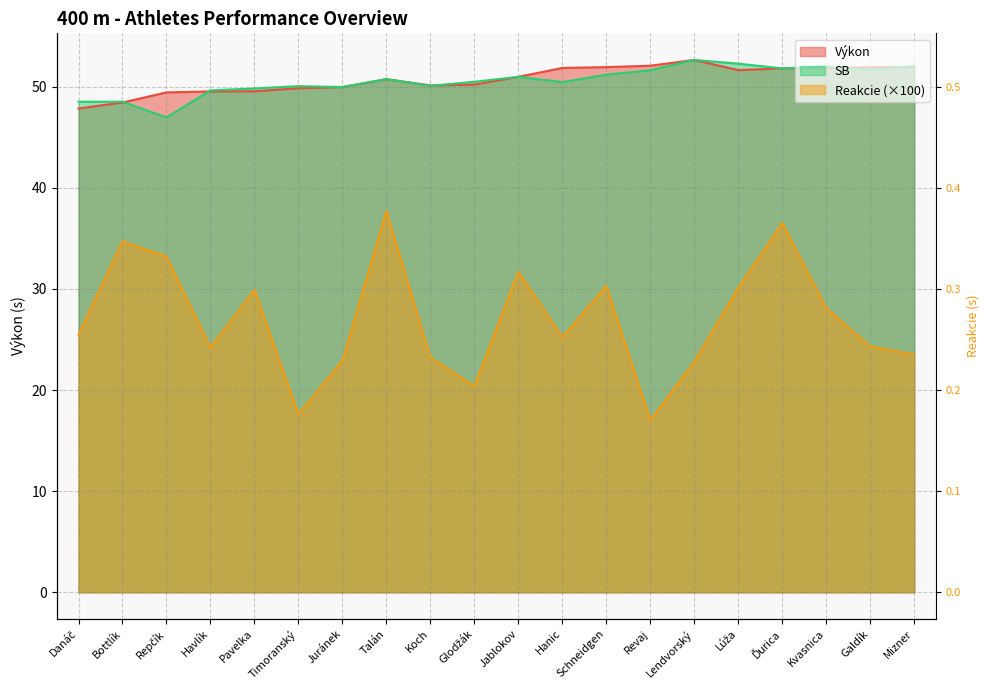

Between Pavelka and Jablokov, which series saw the biggest shift?

Reakcie